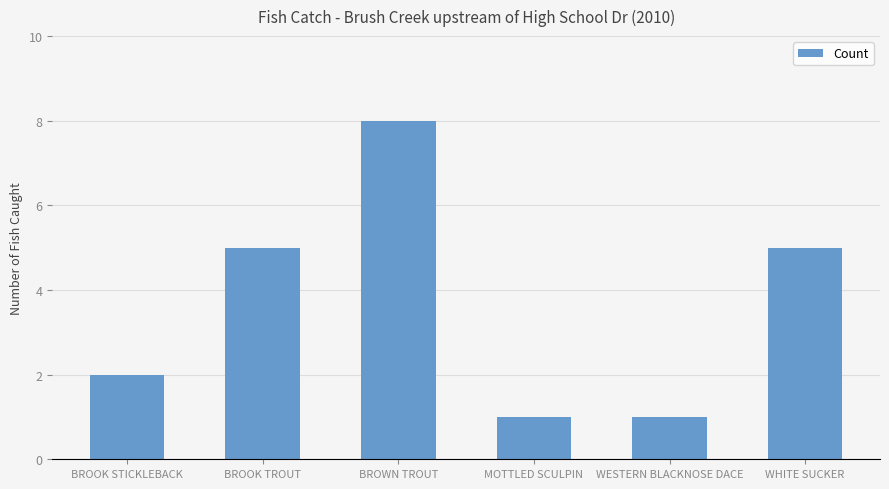

The value at MOTTLED SCULPIN is 2. True or false?

False